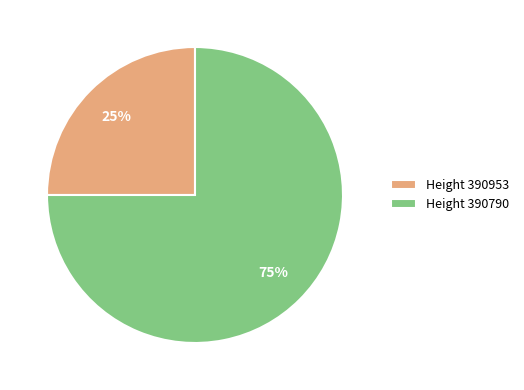

Count the number of slices in the pie.

2